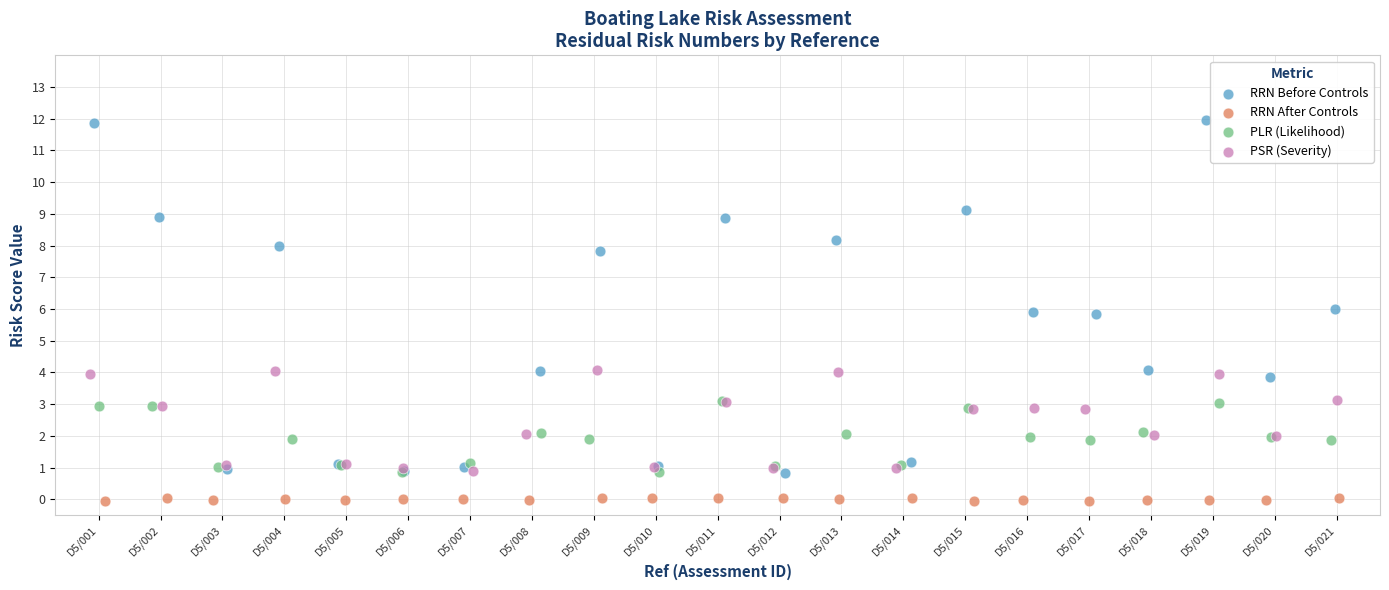

Which series has the widest spread of Y values?

RRN Before Controls